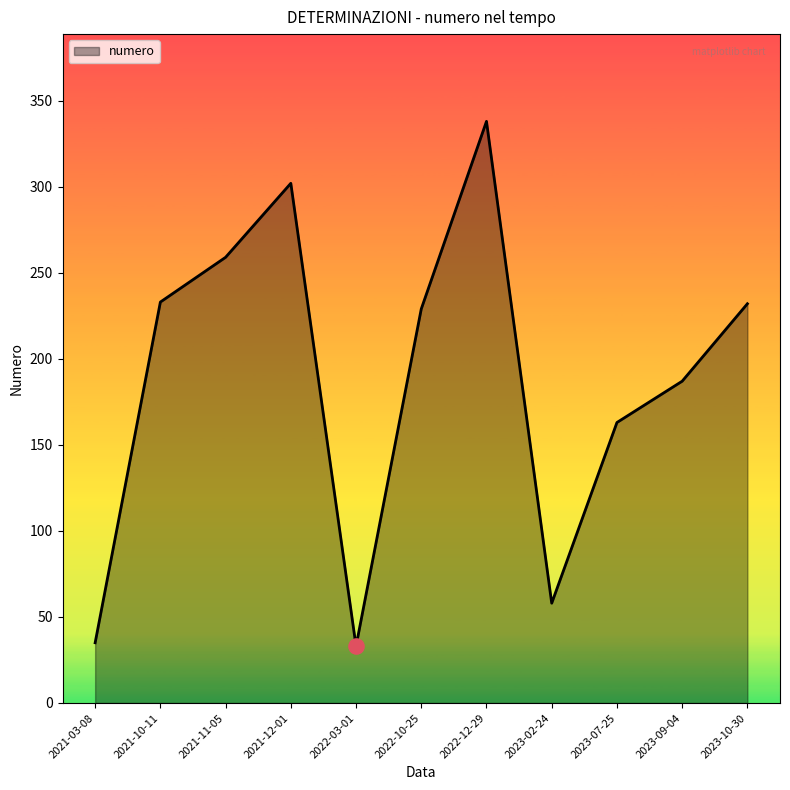

What is the ratio of the value at 2023-10-30 to the value at 2023-07-25?

1.4